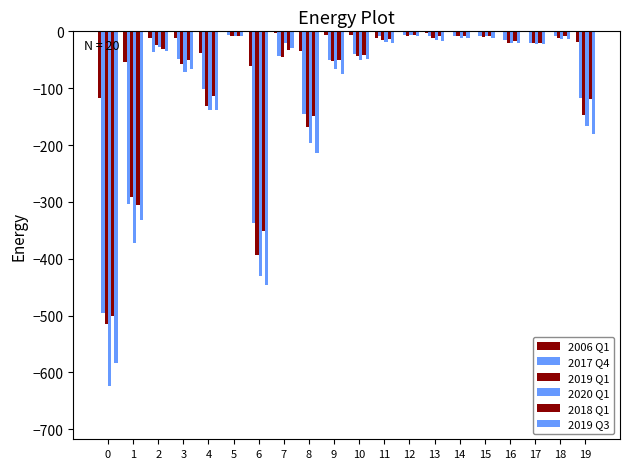

What is the difference between the second highest and minimum values in the 2017 Q4 series?

488